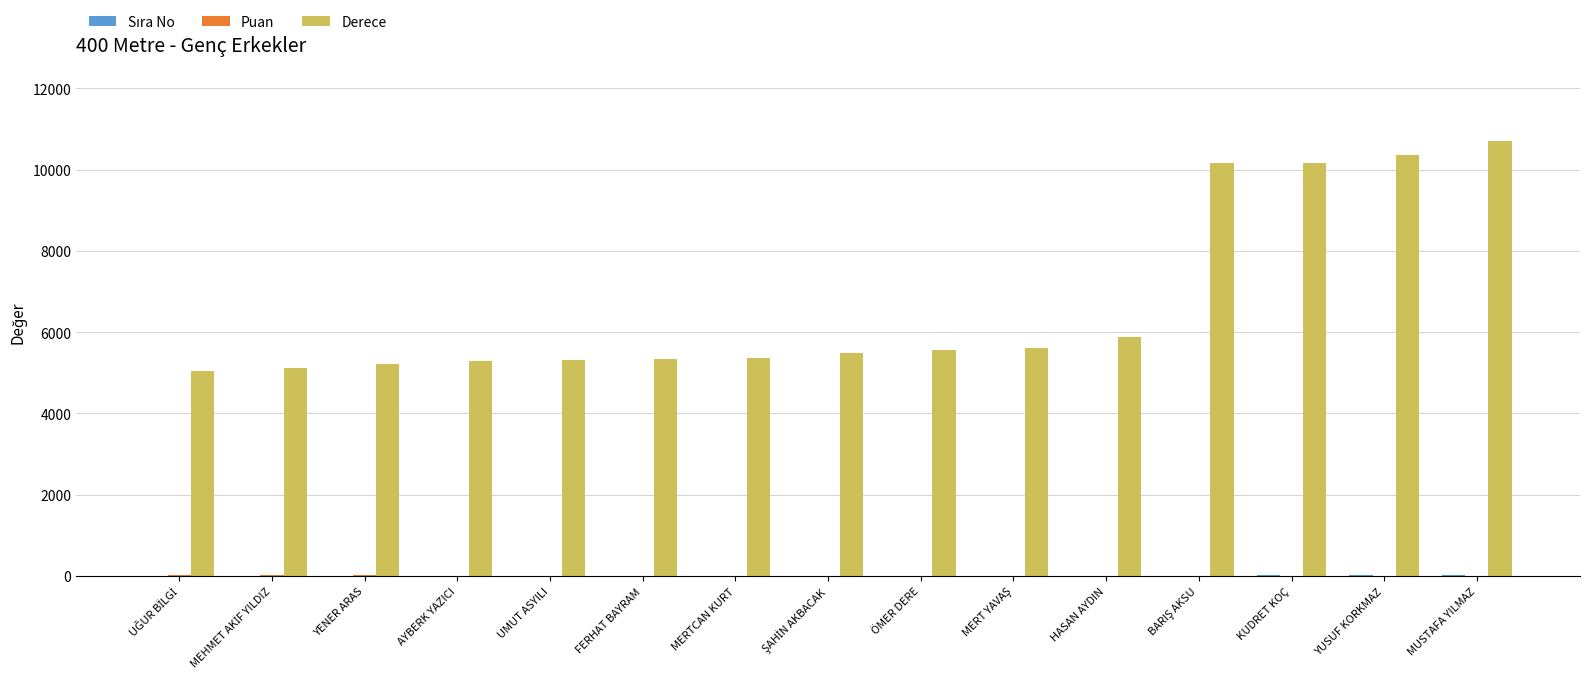

Which series changed the most between HASAN AYDIN and MUSTAFA YILMAZ?

Derece